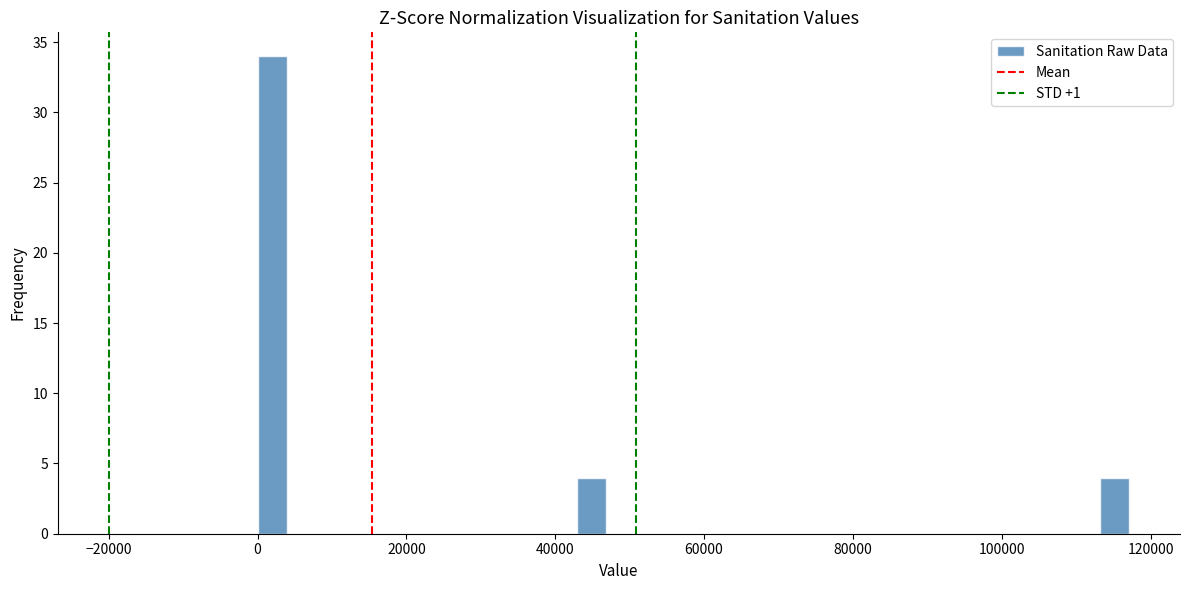

Read against the x-axis, roughly where is the centre of the tallest bar?

2000